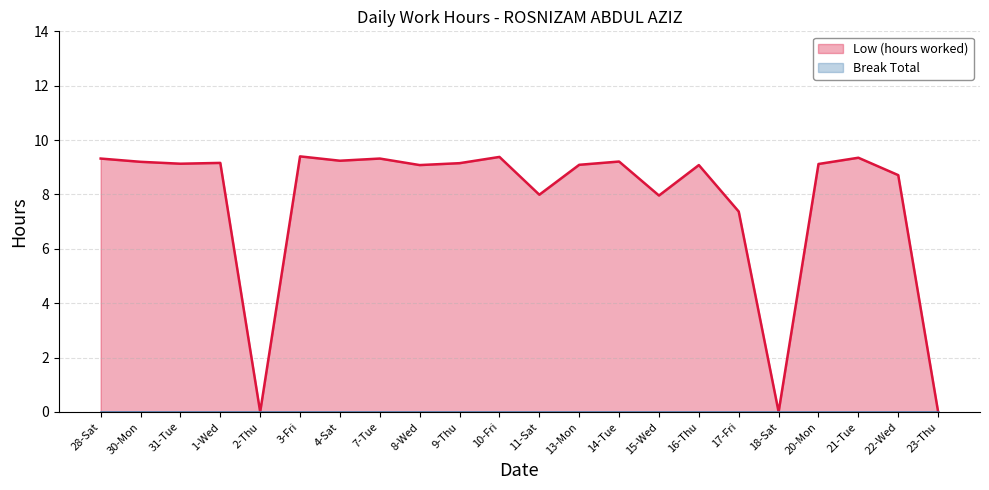

Is it true that the value at 22-Wed is 8.7?

True